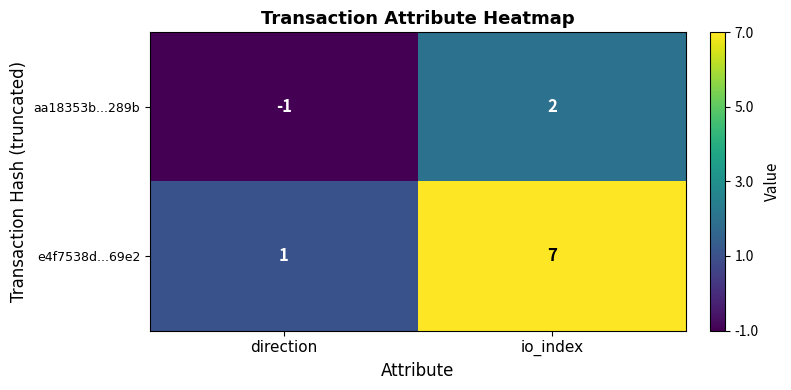

What is the sum of the e4f7538d...69e2 values at io_index and direction?

8